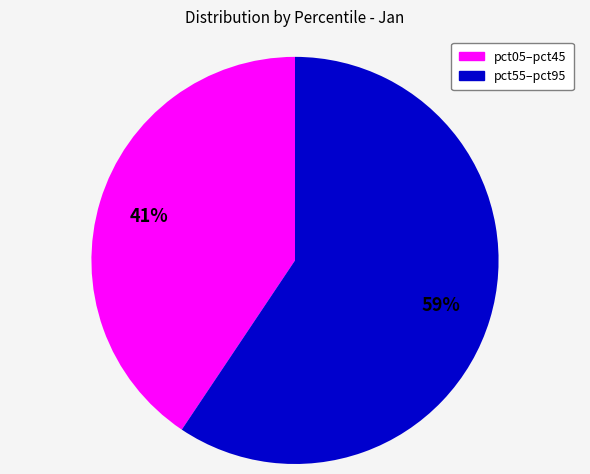

Is there a majority slice in this chart?

Yes